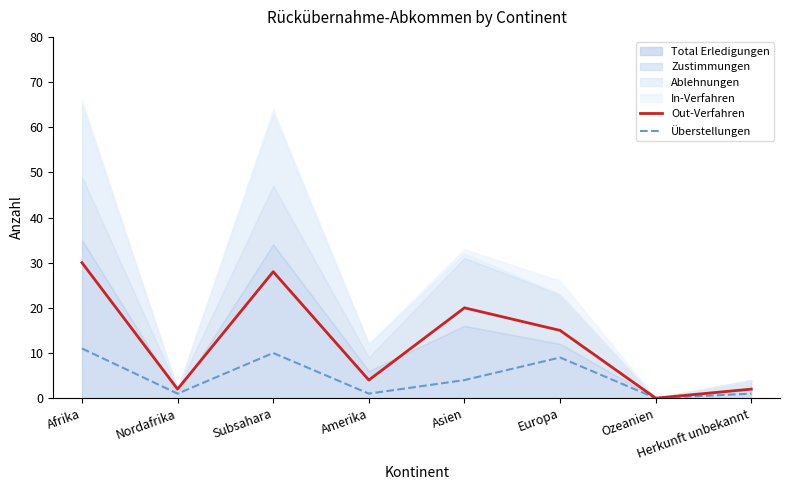

The Überstellungen series shows 13 at Europa. True or false?

False